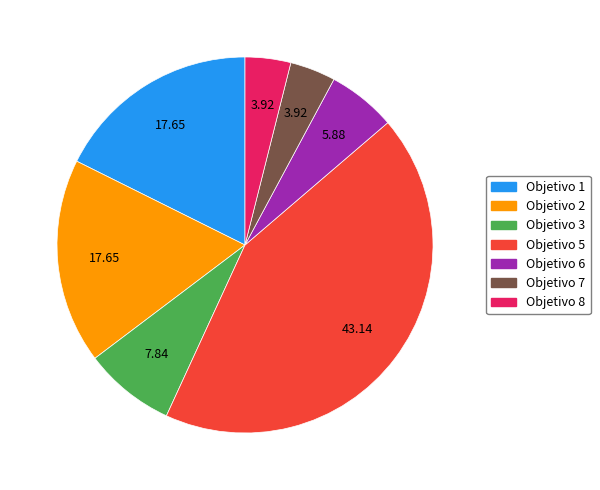

Is the sum of Objetivo 3 and Objetivo 5 greater than half?

Yes